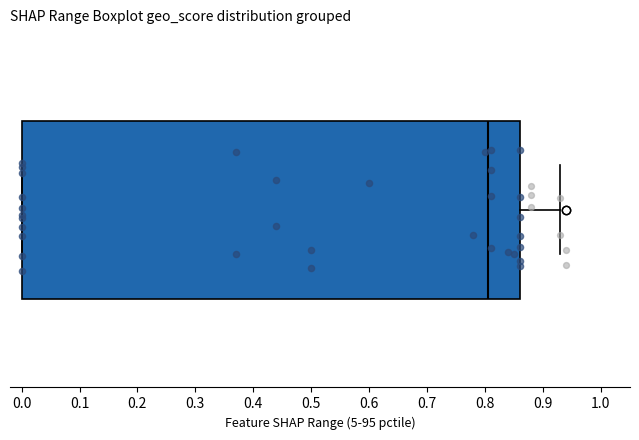

Transcribe this box plot: give where the median line is, the range the box spans, and where the two whiskers end, as read against the x-axis. The values are not printed on the chart, so give them approximately, as read against the axis.

median 0.81, box 0.00 to 0.86, whiskers 0.00 to 0.93